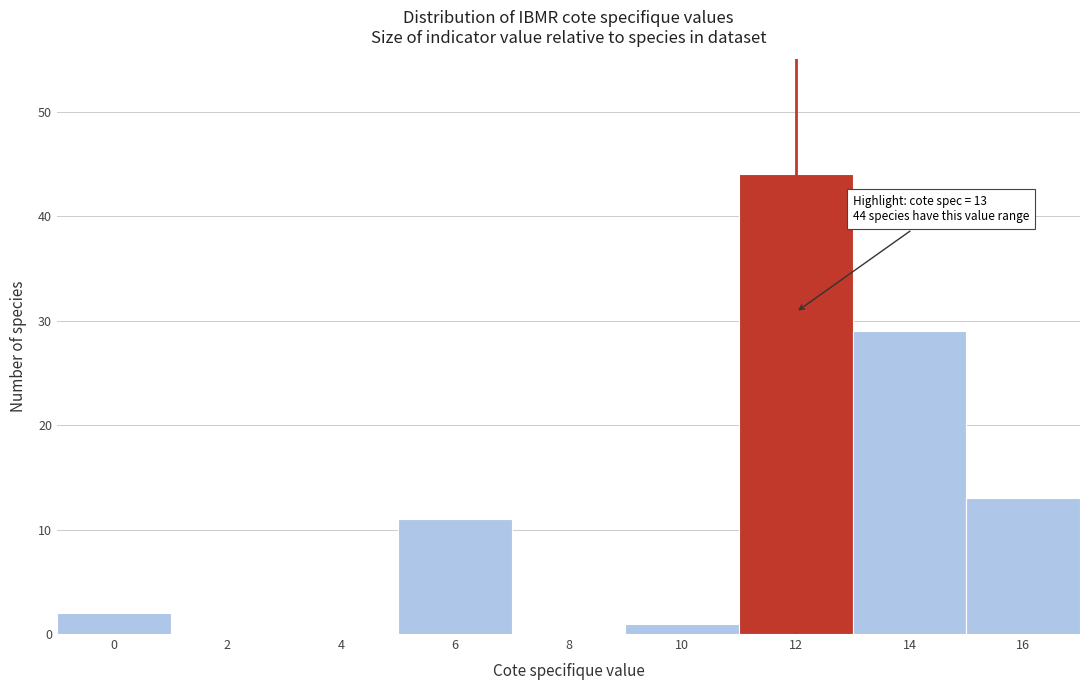

Reading left to right, extract all data points from this chart.

0=2	2=0	4=0	6=11	8=0	10=1	12=44	14=29	16=13